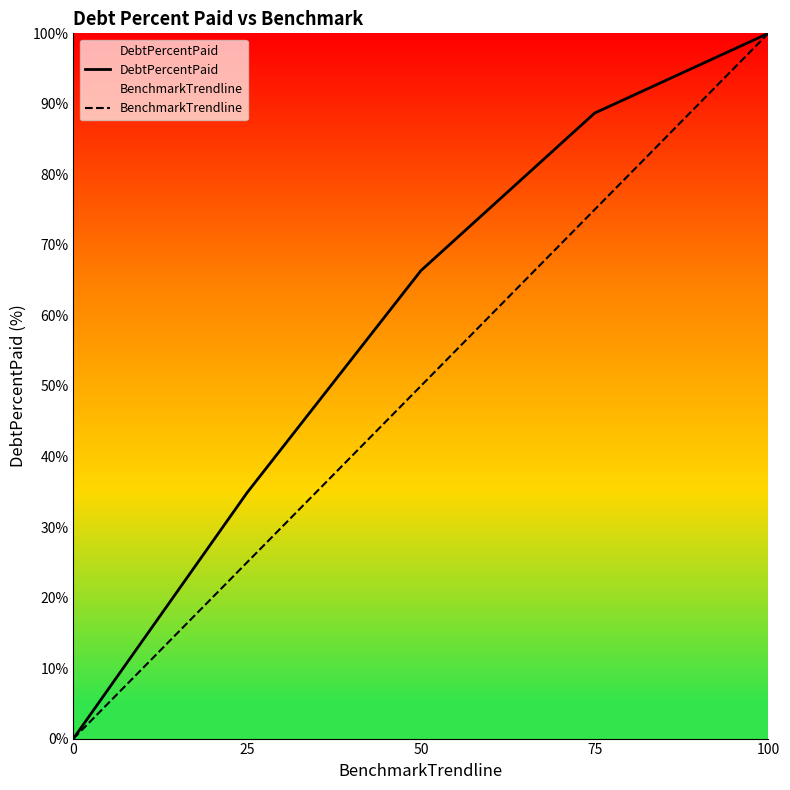

Which label corresponds to the largest value in the chart?

100